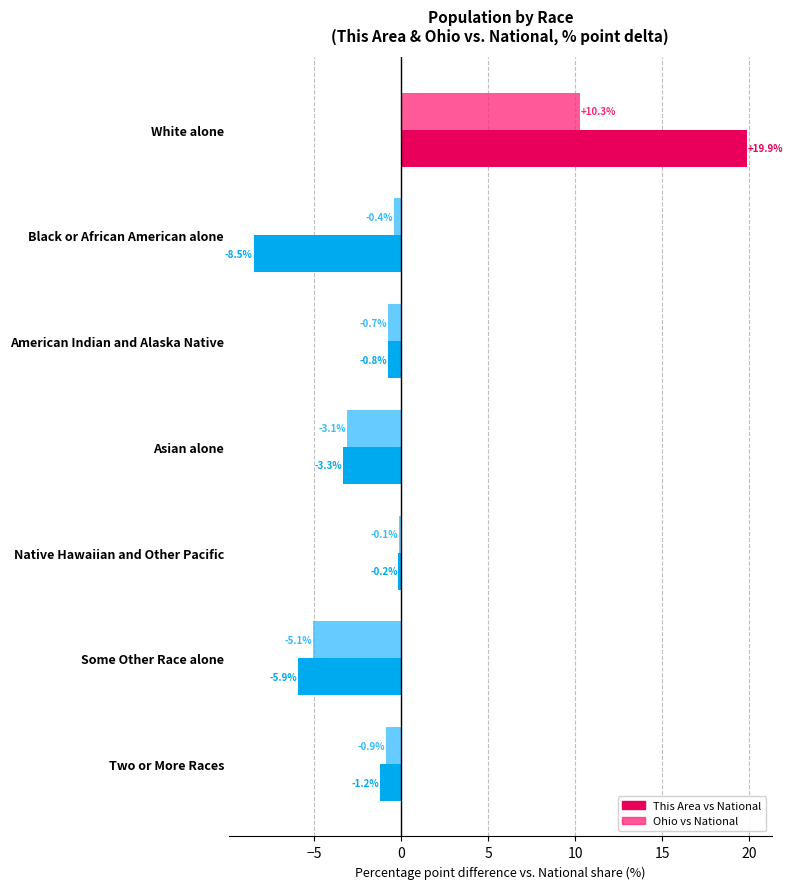

List the series in order of their peak value, lowest first.

Ohio vs National, This Area vs National